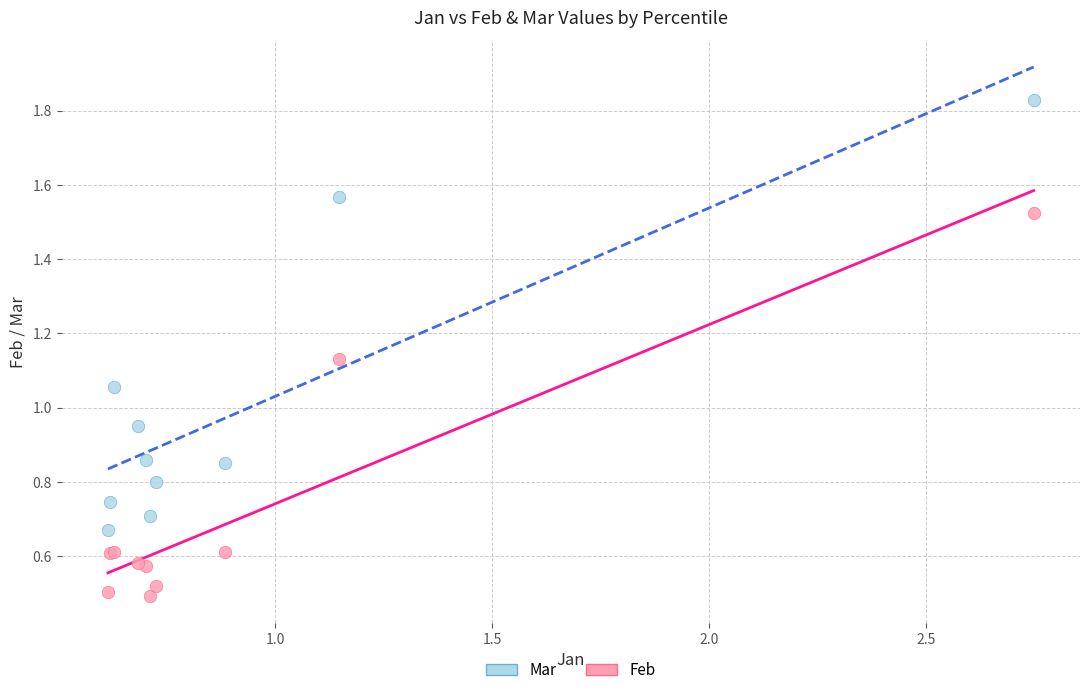

What are all the series names shown in the legend?

Mar, Feb